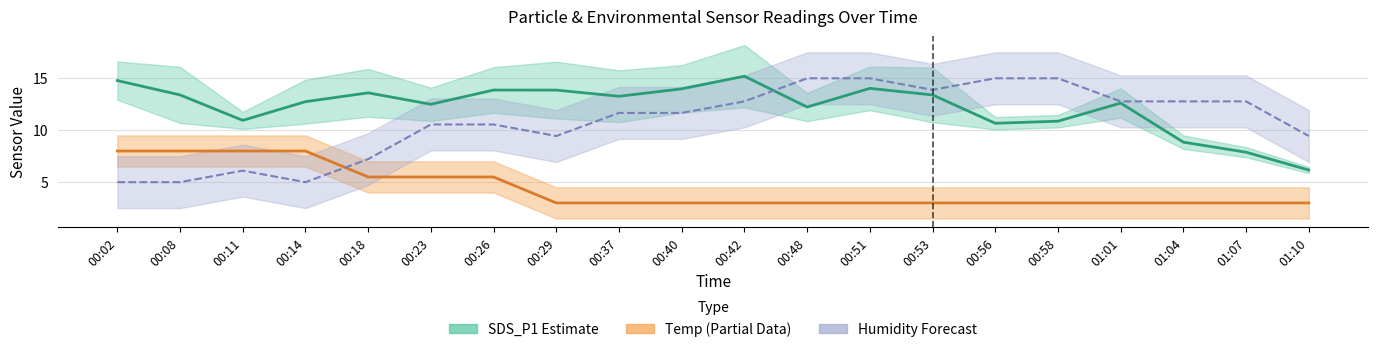

At which label does the data first exceed 13?

00:02